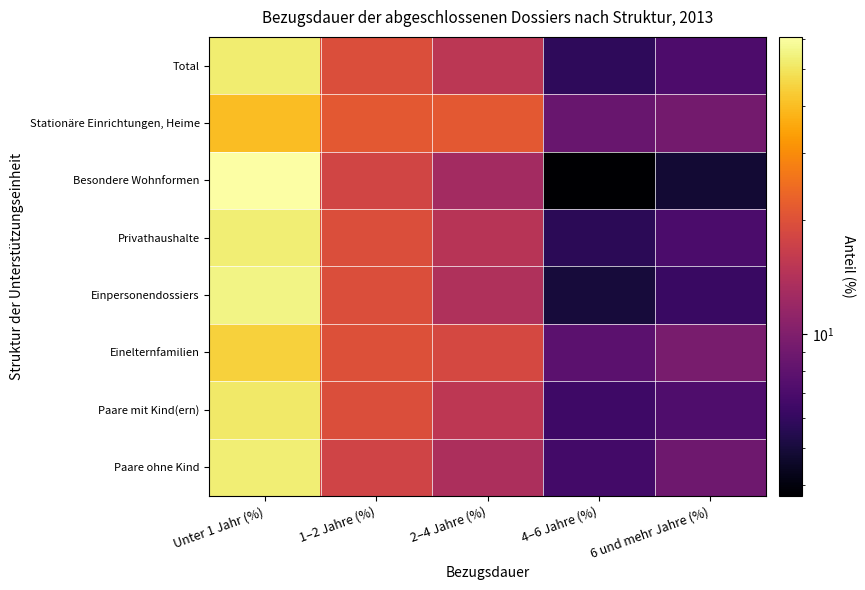

Which category has the lowest value across all series?

4–6 Jahre (%)